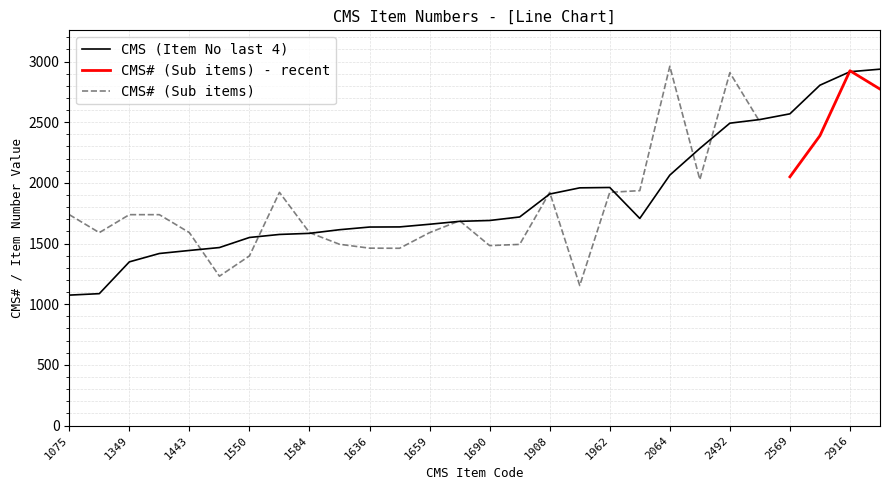

True or false: the data shows 1659 at 1659.

True